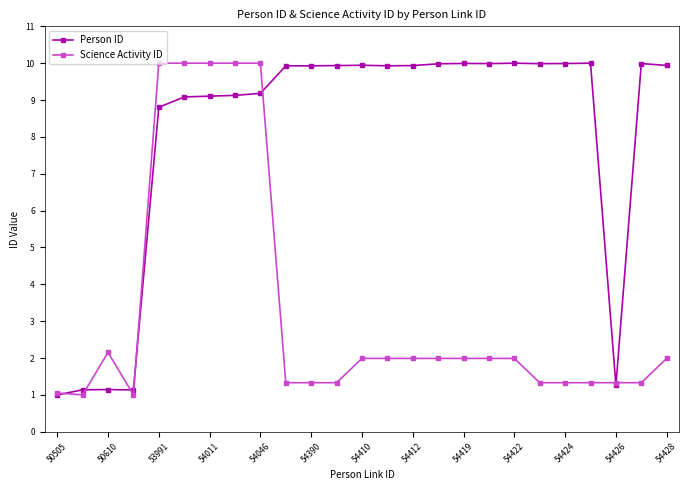

What is the value of the Person ID point at the 1st from the left?

1.0